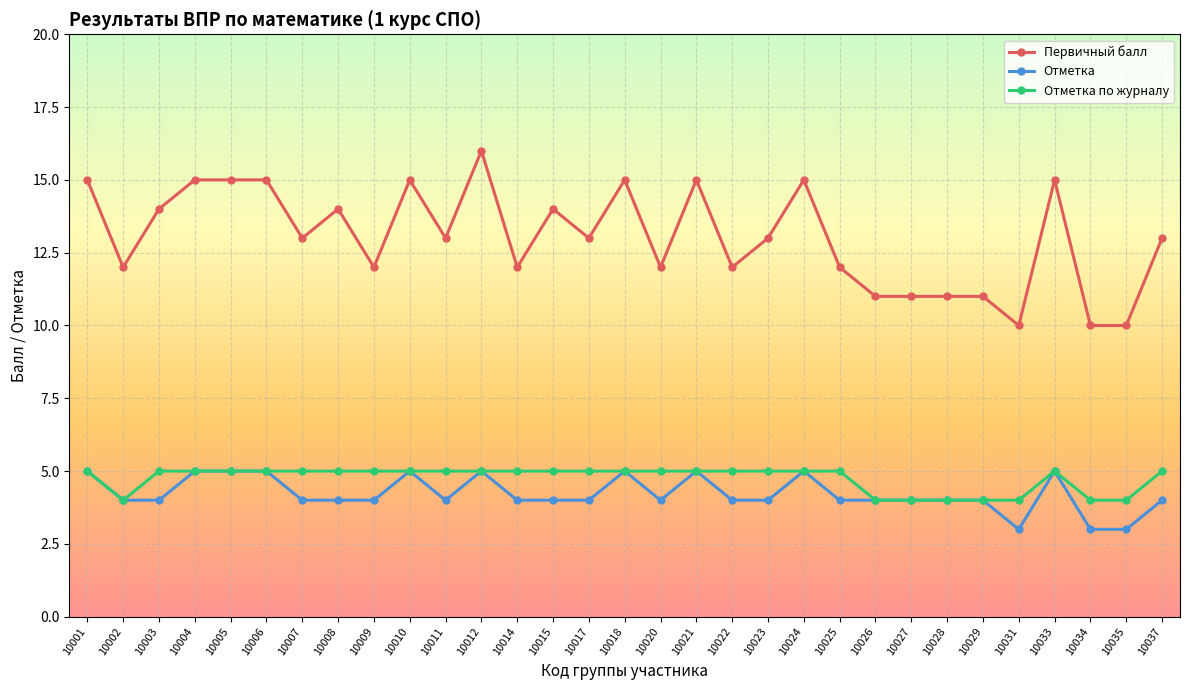

What is the minimum value for Отметка по журналу?

4